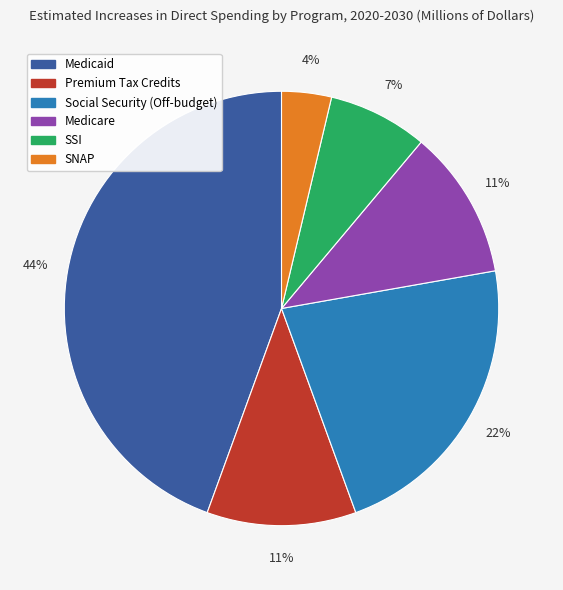

Count the number of slices in the pie.

6